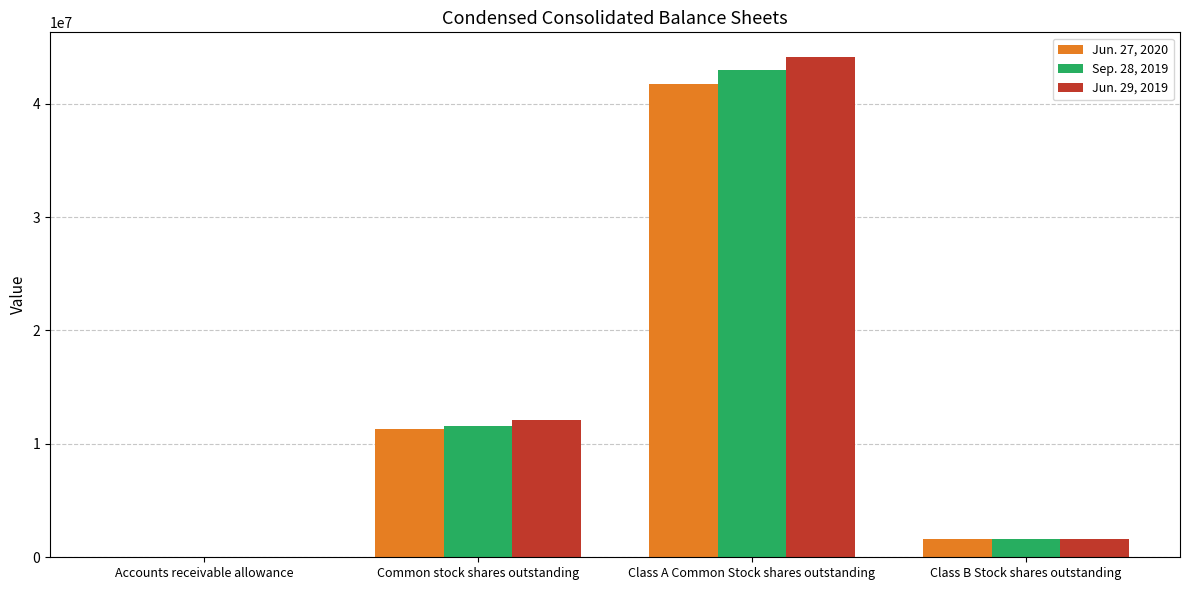

What are all the series names shown in the legend?

Jun. 27, 2020, Sep. 28, 2019, Jun. 29, 2019